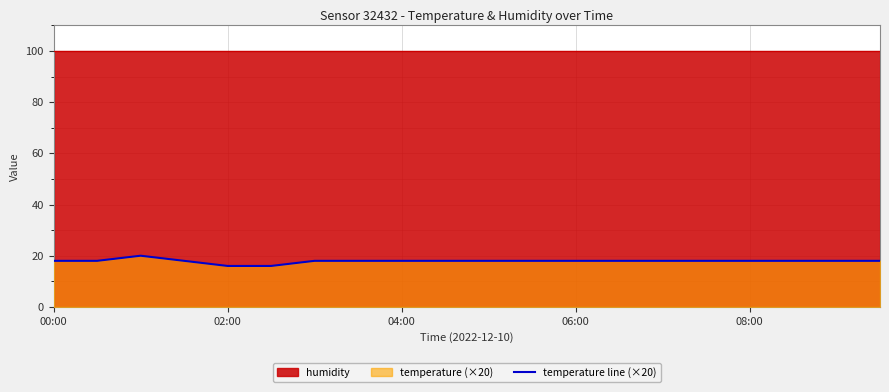

What is the approximate value at 10?

18